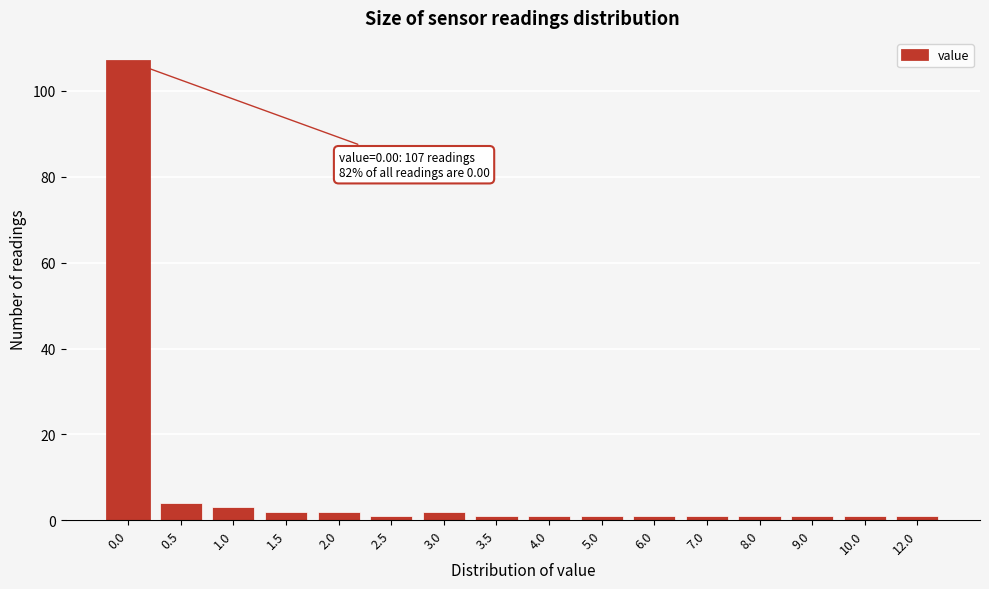

Reading right to left, transcribe all the data shown in this chart.

1	1	1	1	1	1	1	1	1	2	1	2	2	3	4	107